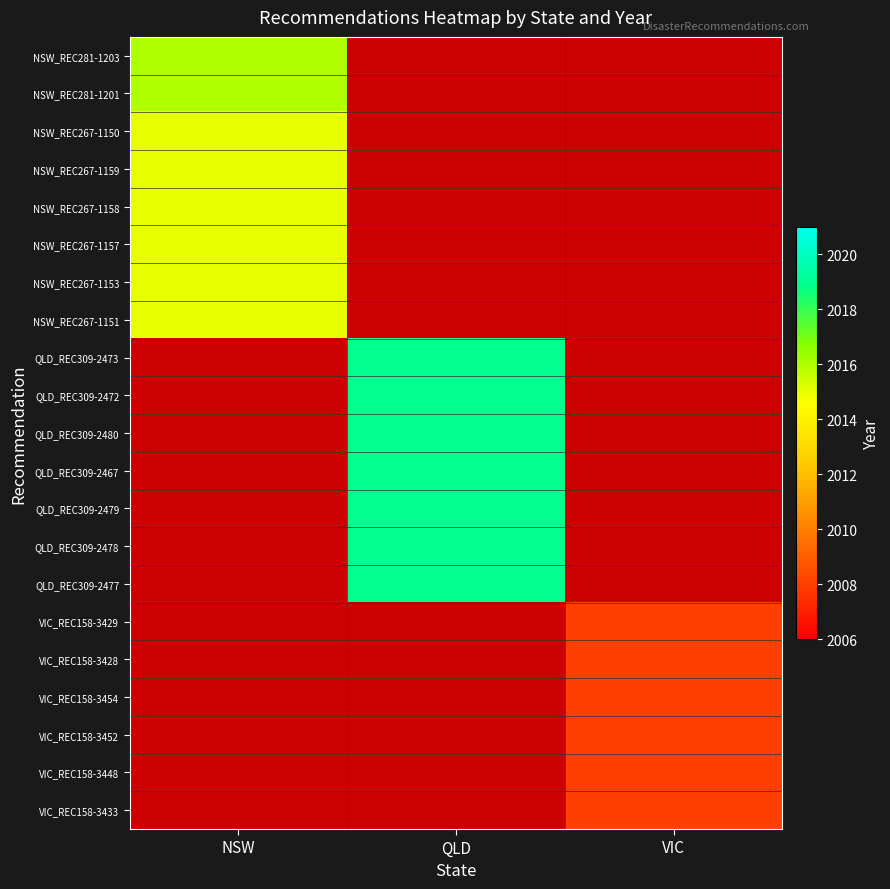

Which series has the largest range (max minus min)?

NSW_REC281-1203